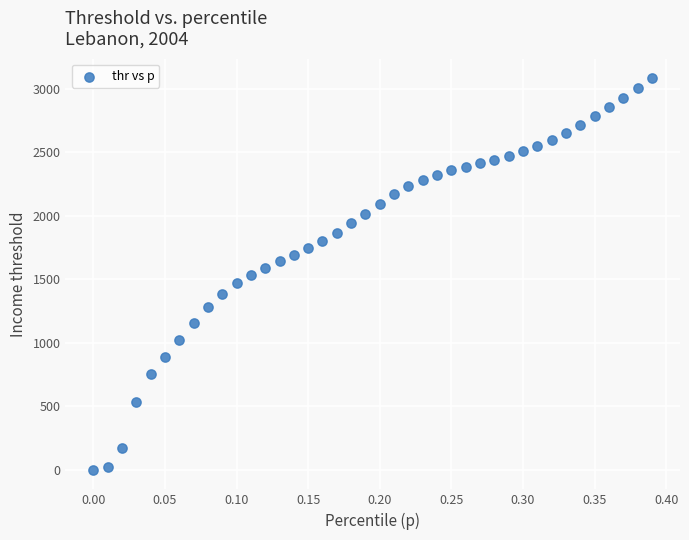

What is the range of Y values (max minus min)?

3082.4